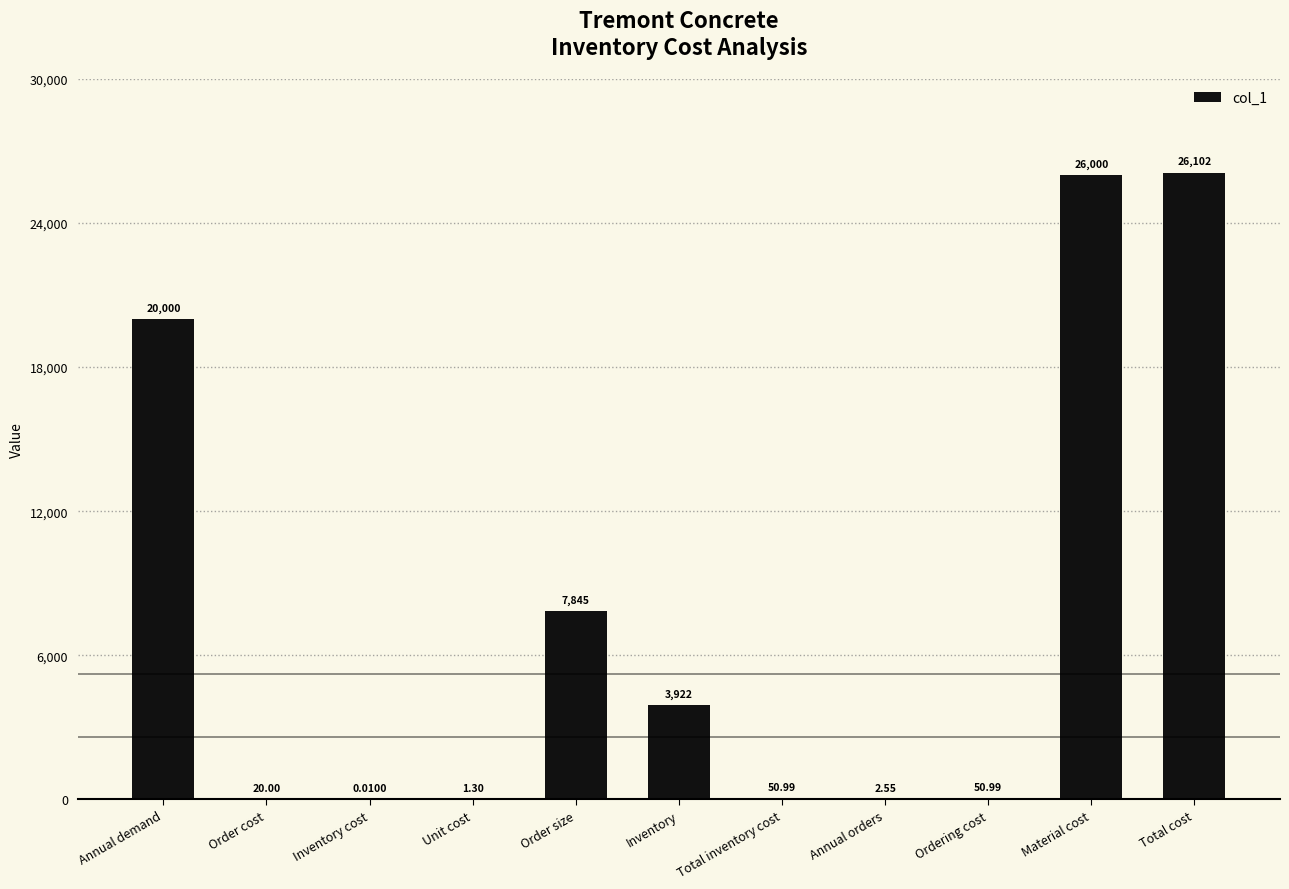

At which label does the data first exceed 50?

Annual demand